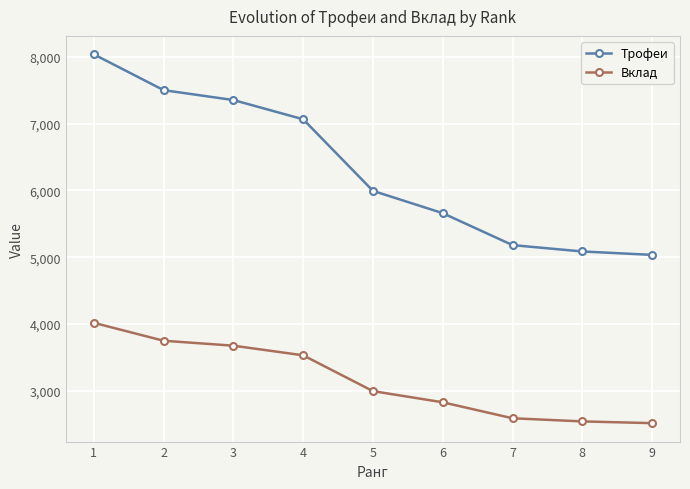

What is the smallest value displayed?

2517